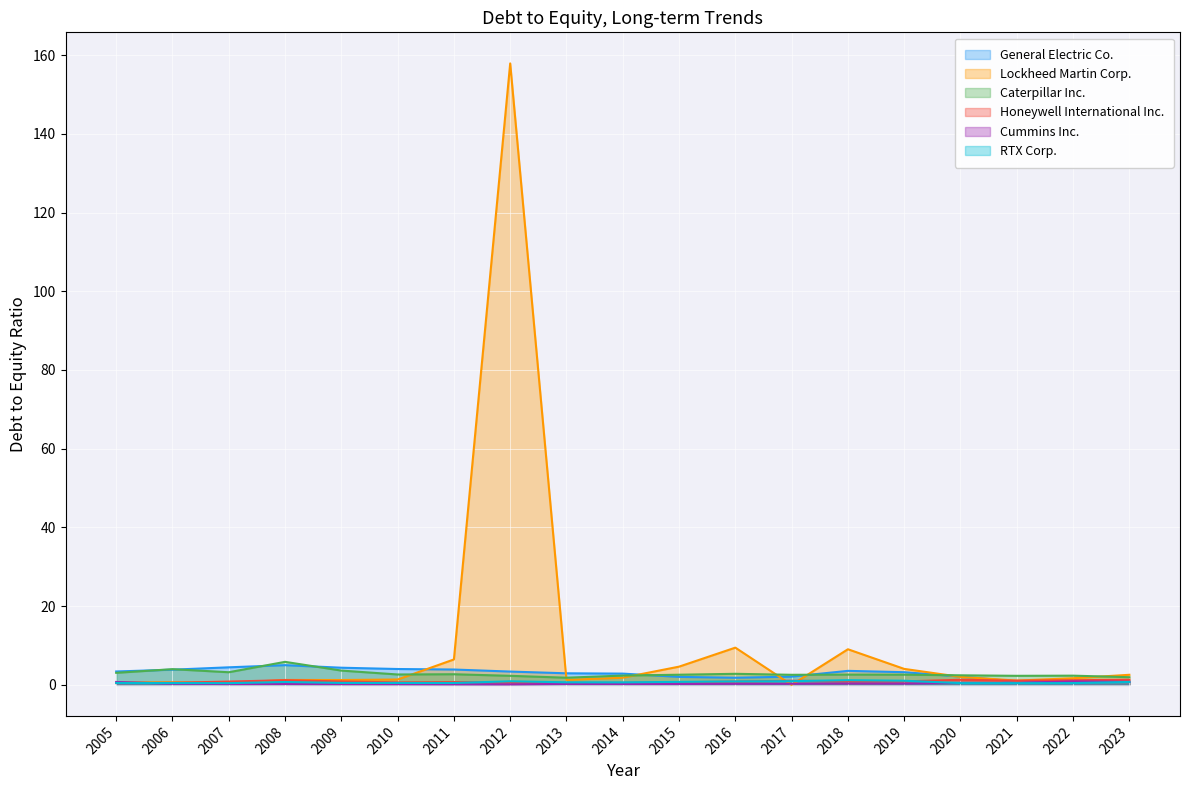

What is the value of the Caterpillar Inc. point at the 2nd from the left?

4.0